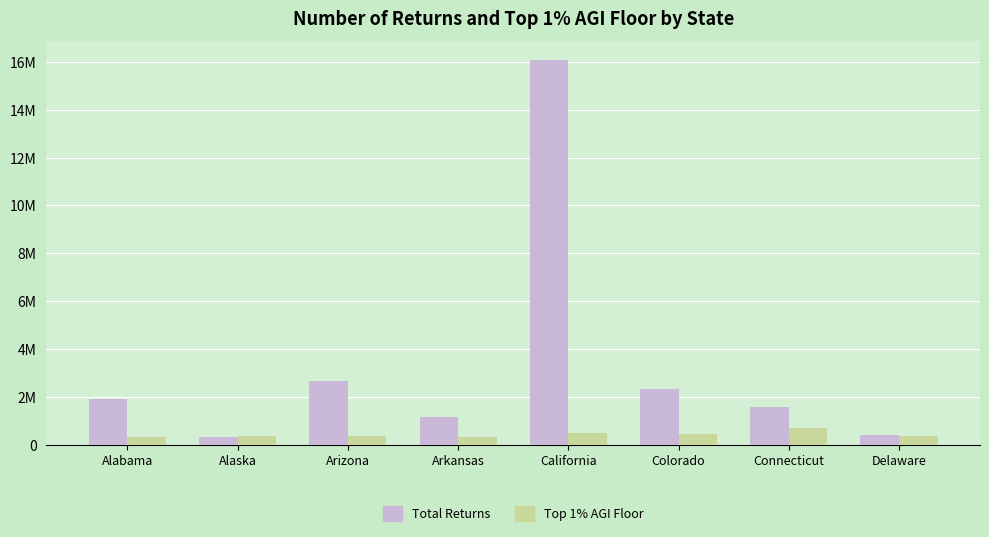

Which series has the largest total across all categories?

Total Returns